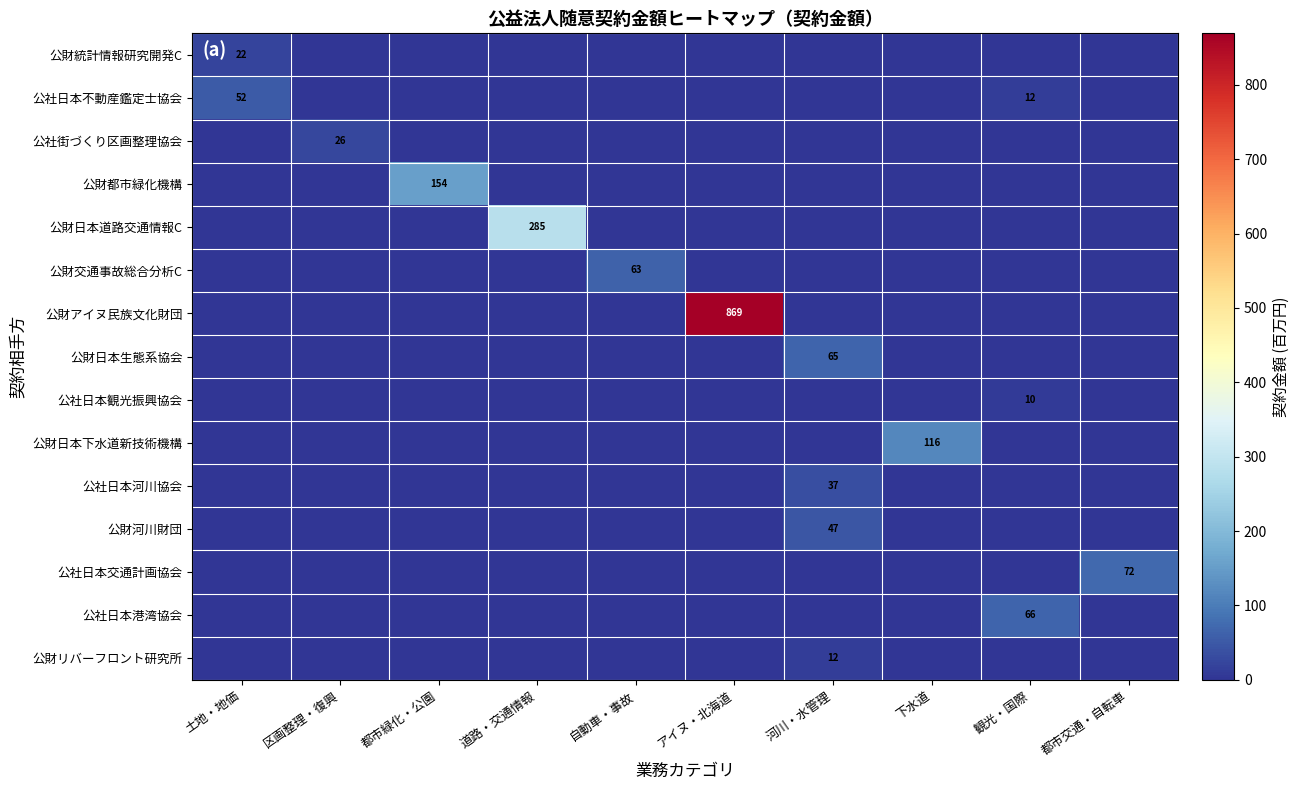

How many distinct data groups are displayed?

15